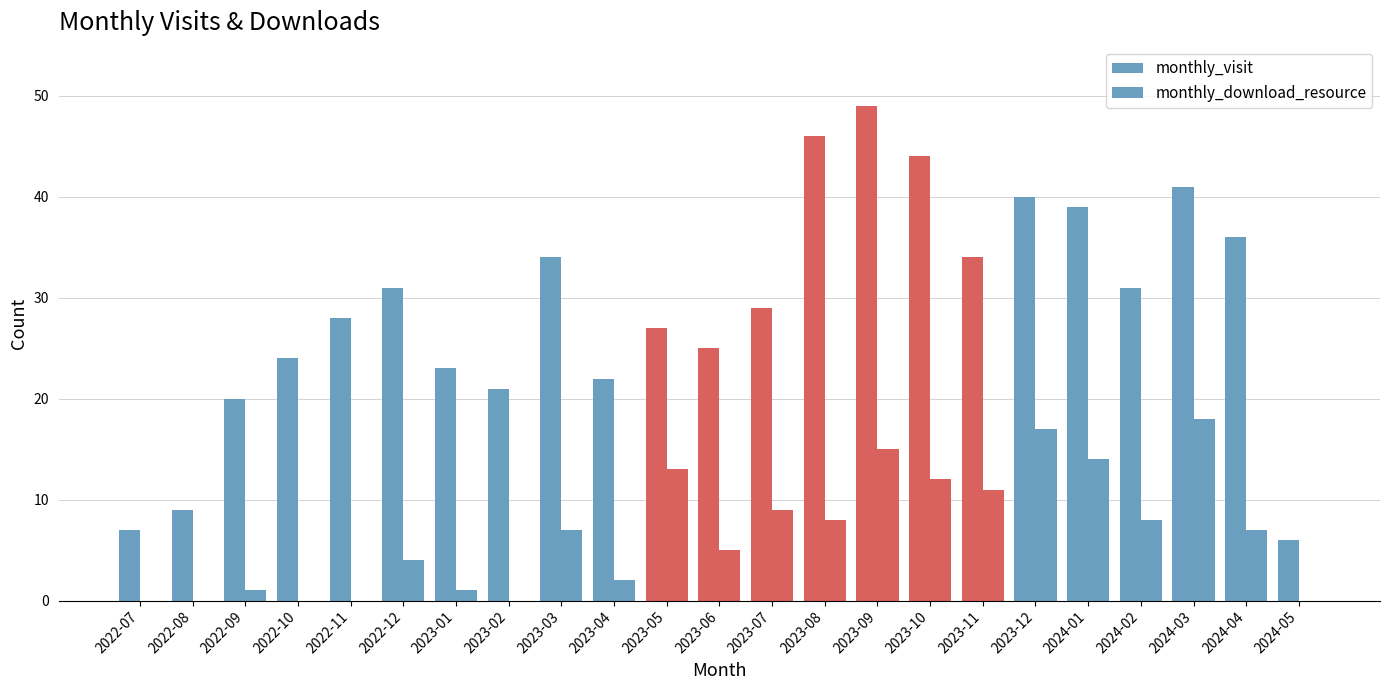

Count the number of data series in this chart.

2